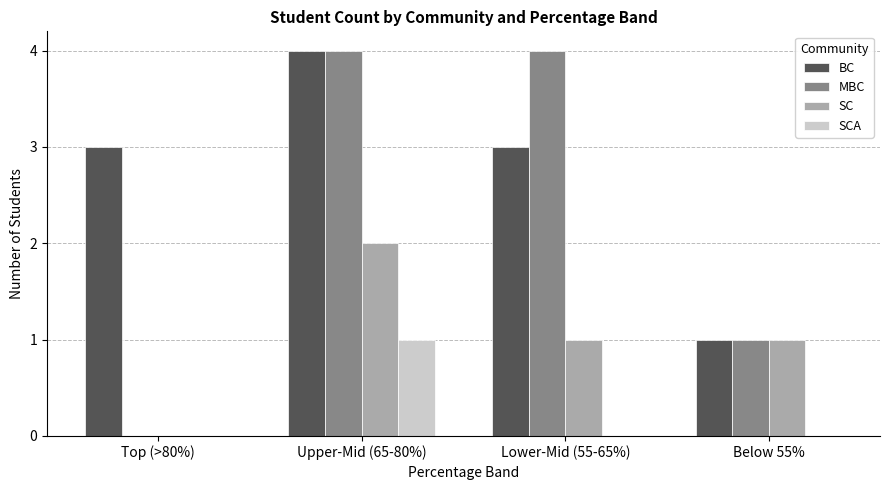

What are all the series names shown in the legend?

BC, MBC, SC, SCA